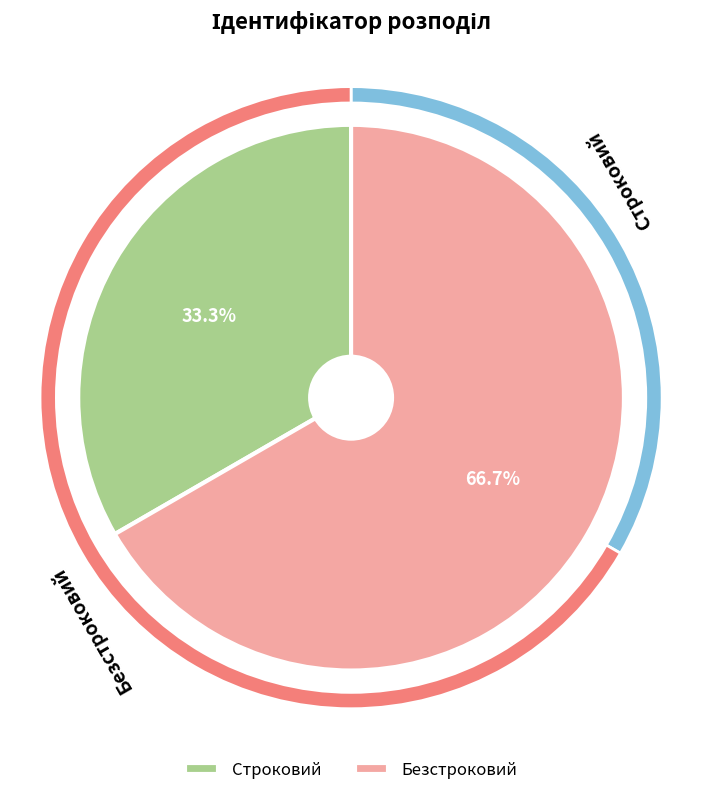

To the nearest percent, what portion does Строковий represent?

33%